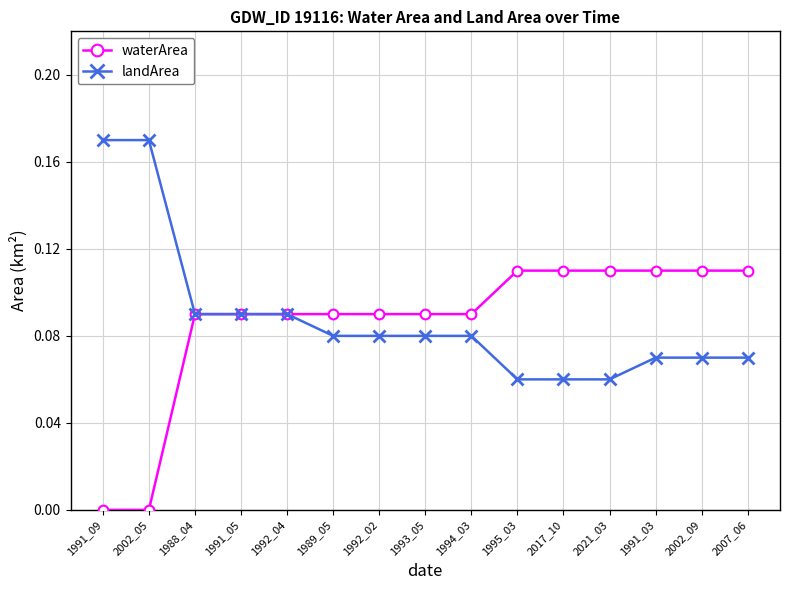

What is the label of the 3rd point from the left?

1988_04